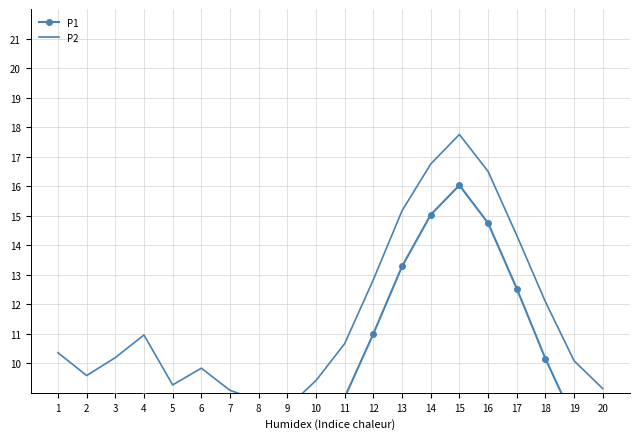

What is the difference between the maximum and minimum values in the P1 series?

9.2